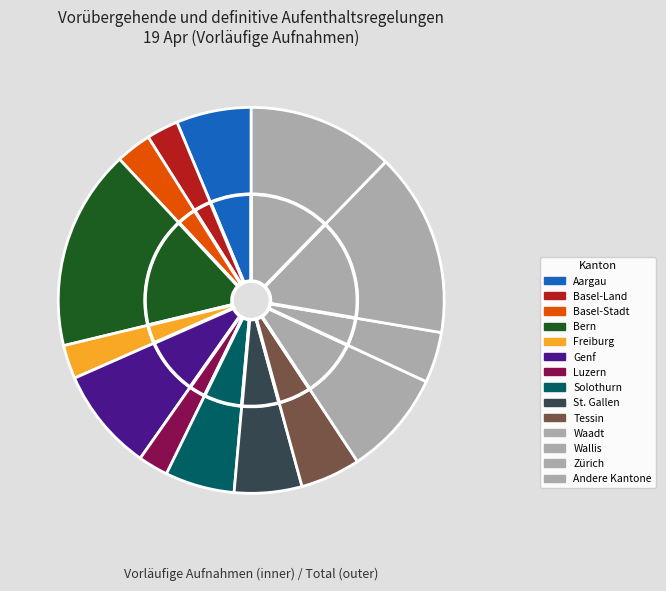

Is it true that Glarus is 11% of the pie?

False